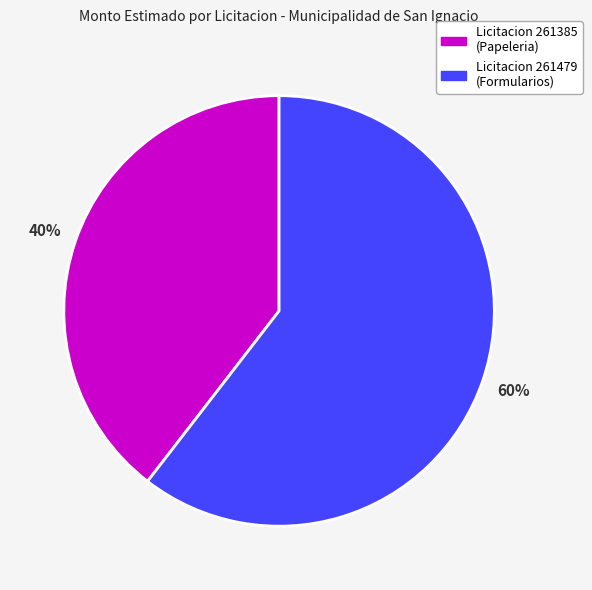

To the nearest percent, what is the average slice percentage?

50%